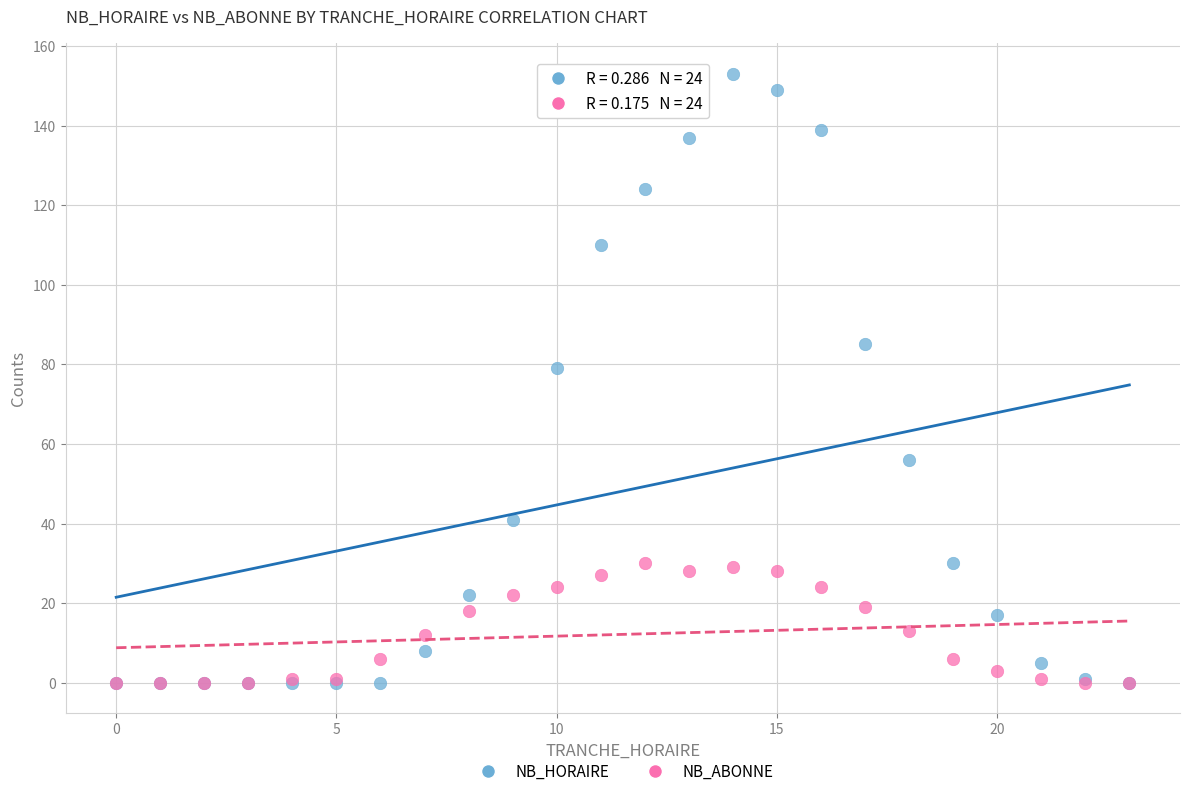

Across all series, what Y value is closest to 76?

79